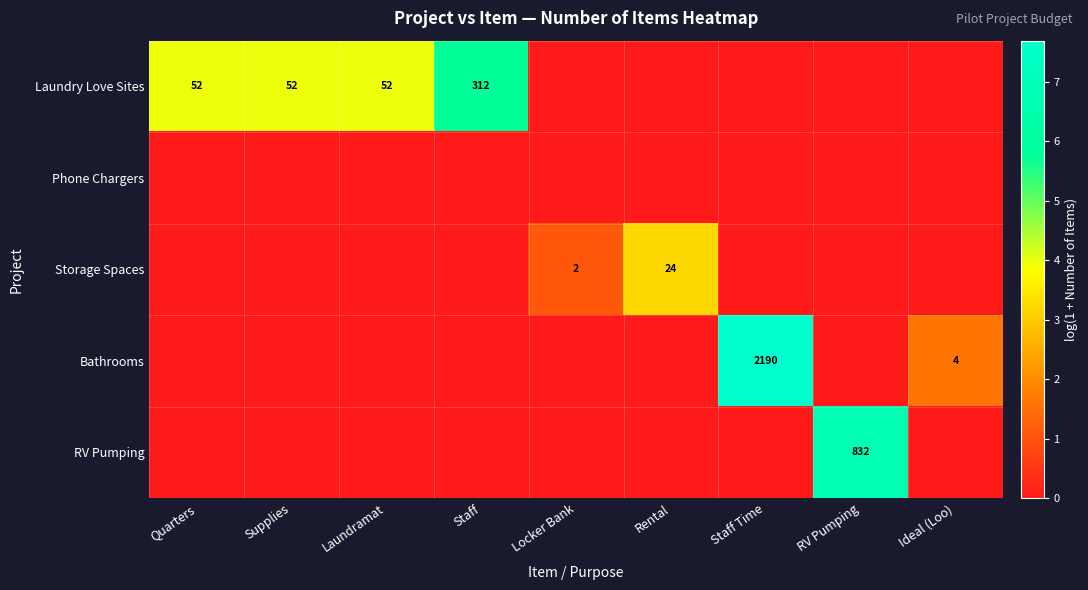

True or false: Laundry Love Sites has a value of 25 at Quarters.

False